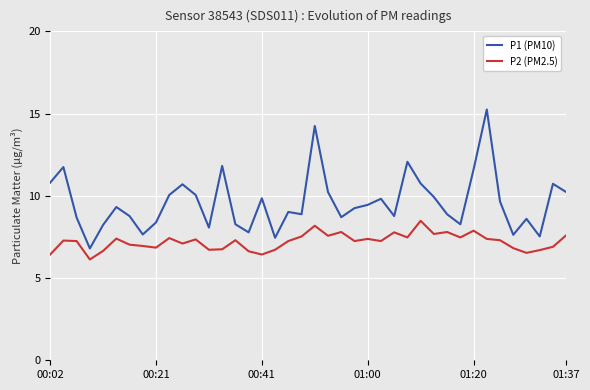

How many lines are shown in the chart?

2